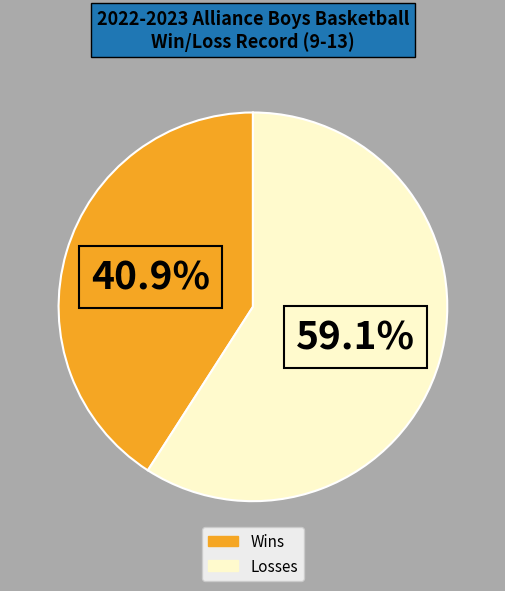

What is the smallest slice in the pie chart?

Wins